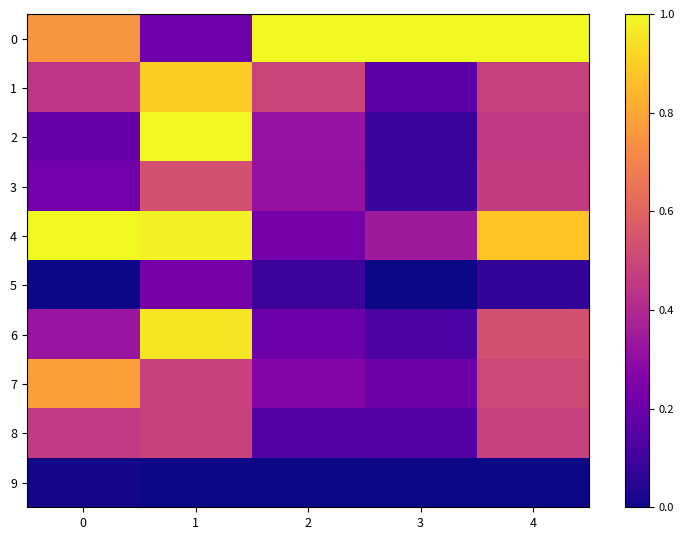

Rank the series at 3 from lowest to highest value.

9, 5, 2, 3, 6, 8, 1, 7, 4, 0